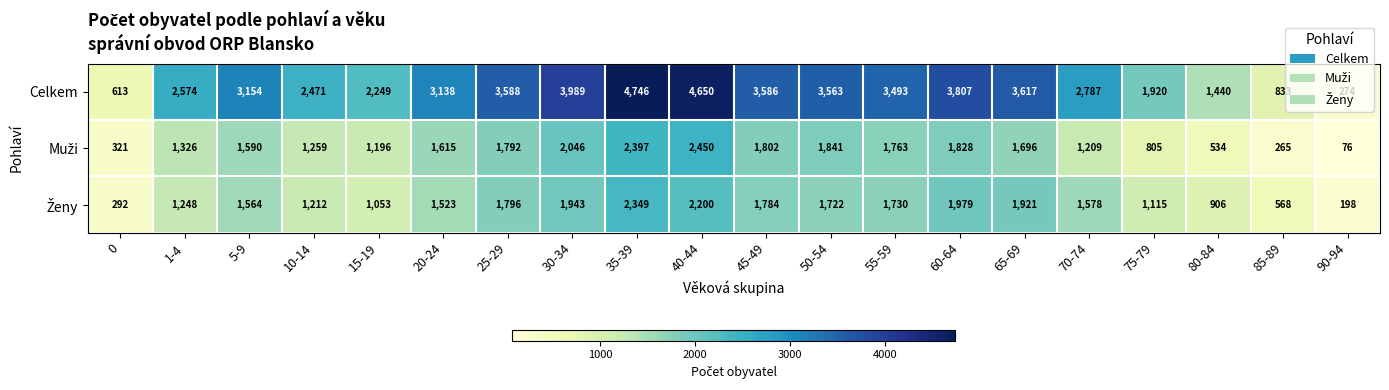

At how many categories does at least one series exceed 3642?

4